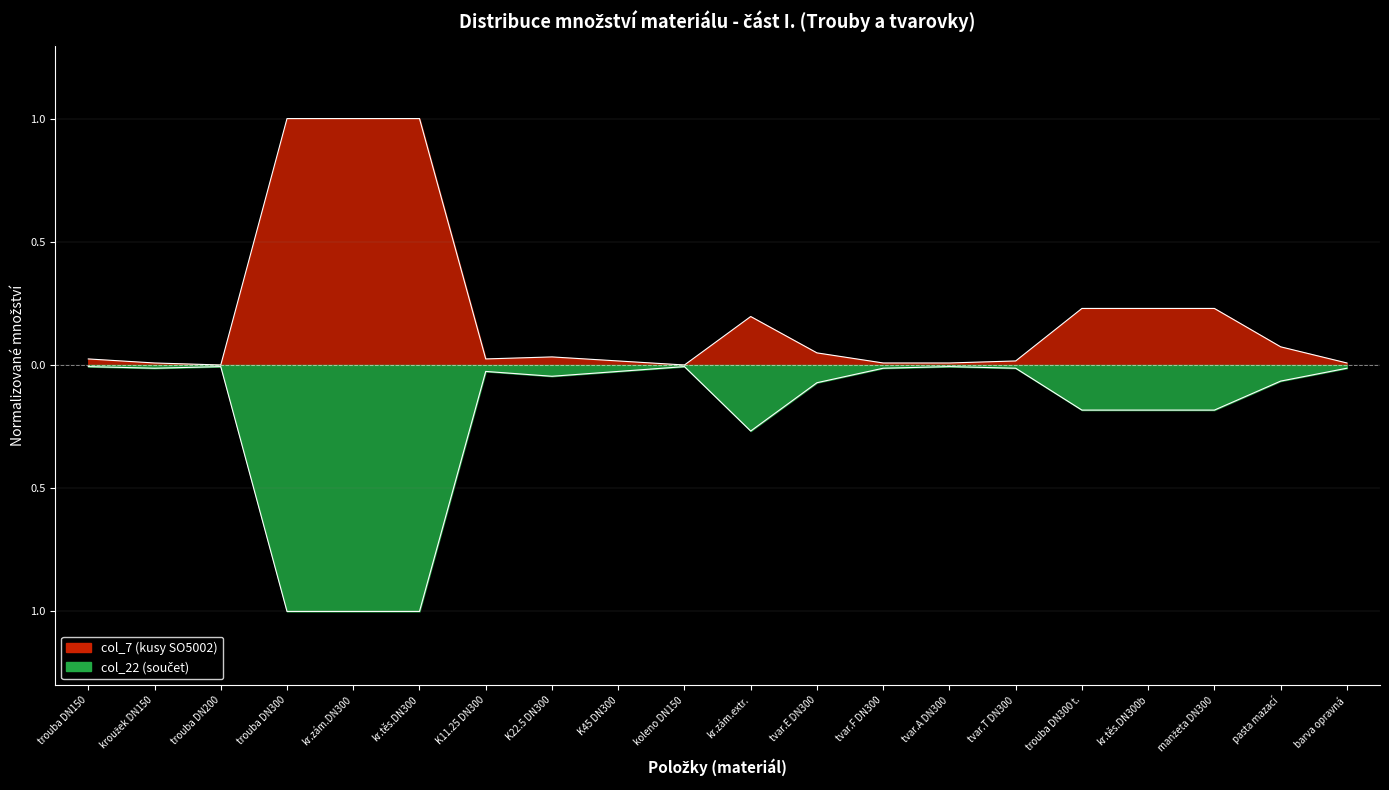

Reading right to left, list all the values displayed in this chart.

col_7_kusy: 0.0	0.1	0.2	0.2	0.2	0.0	0.0	0.0	0.0	0.2	0.0	0.0	0.0	0.0	1.0	1.0	1.0	0.0	0.0	0.0
col_22_soucet: -0.0	-0.1	-0.2	-0.2	-0.2	-0.0	-0.0	-0.0	-0.1	-0.3	-0.0	-0.0	-0.0	-0.0	-1.0	-1.0	-1.0	-0.0	-0.0	-0.0